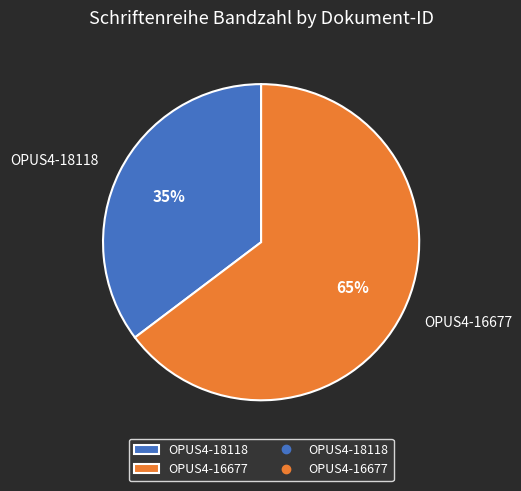

What is the largest slice in the pie chart?

OPUS4-16677